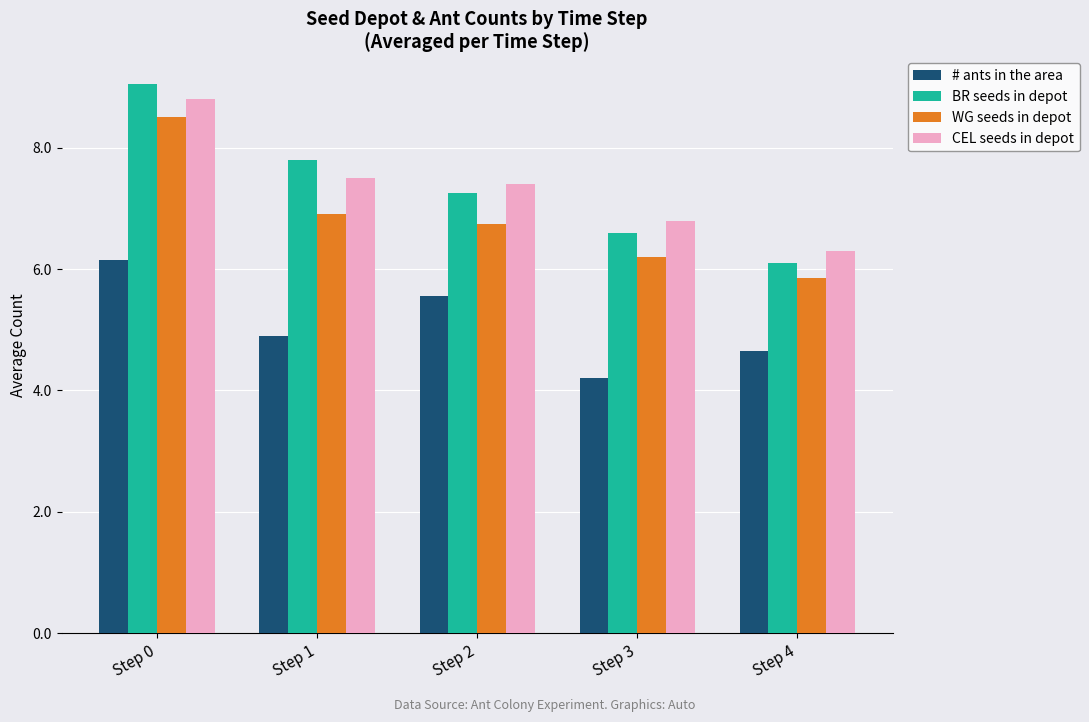

What are all the series names shown in the legend?

# ants in the area, BR seeds in depot, WG seeds in depot, CEL seeds in depot